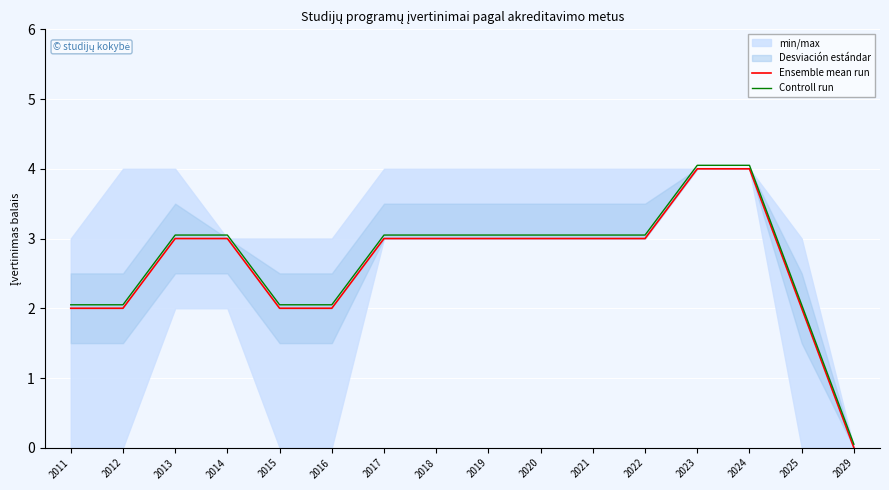

Rank the series at 2024 from highest to lowest value.

Controll run, Ensemble mean run